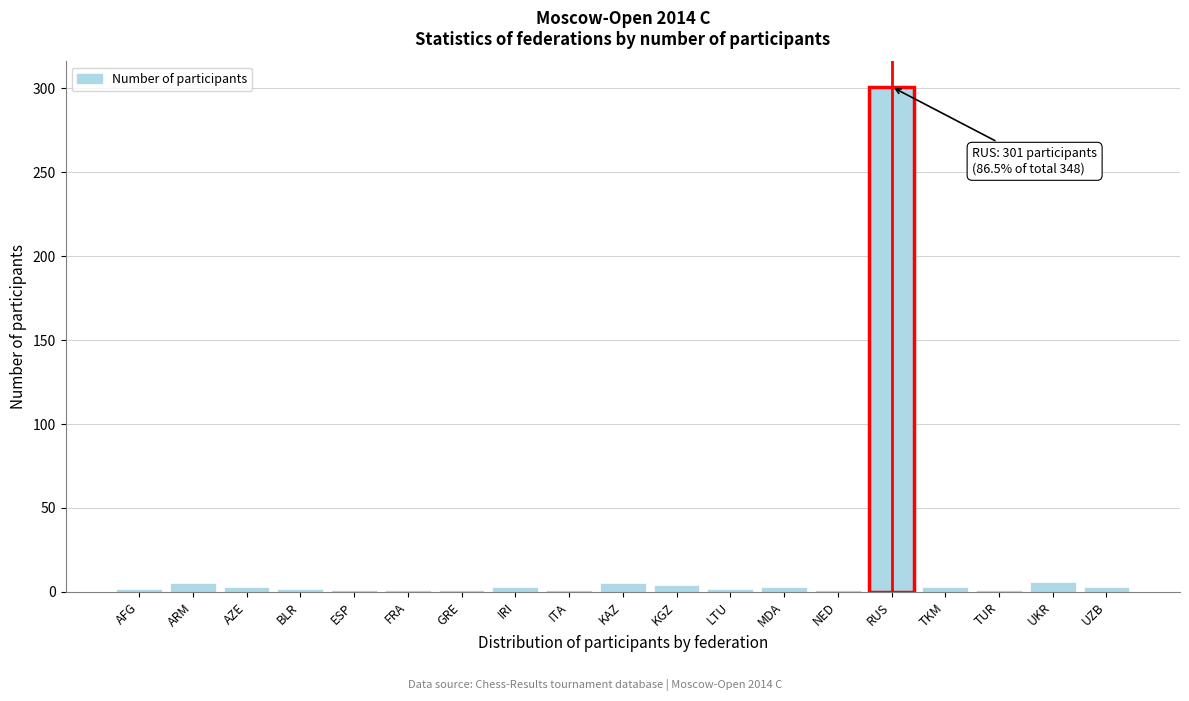

What is the label of the 1st bar from the right?

UZB